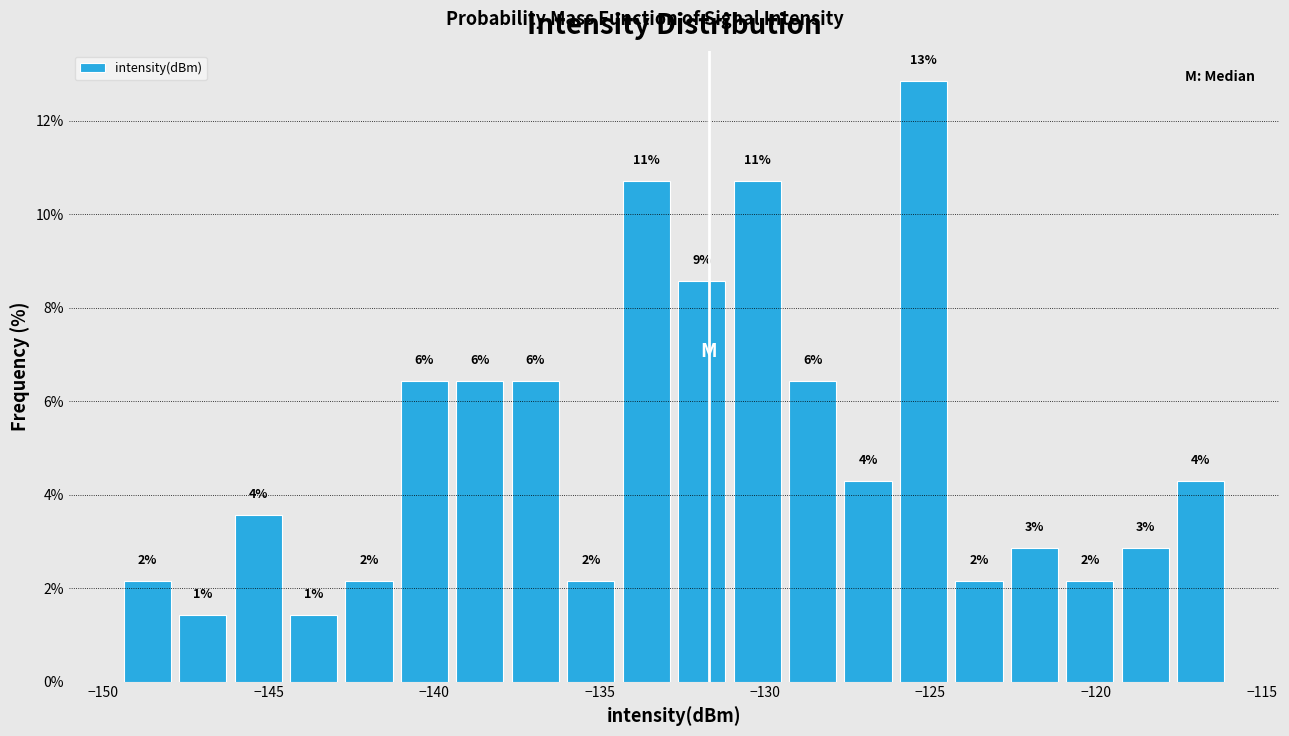

Read against the x-axis, roughly where is the centre of the tallest bar?

-125.0